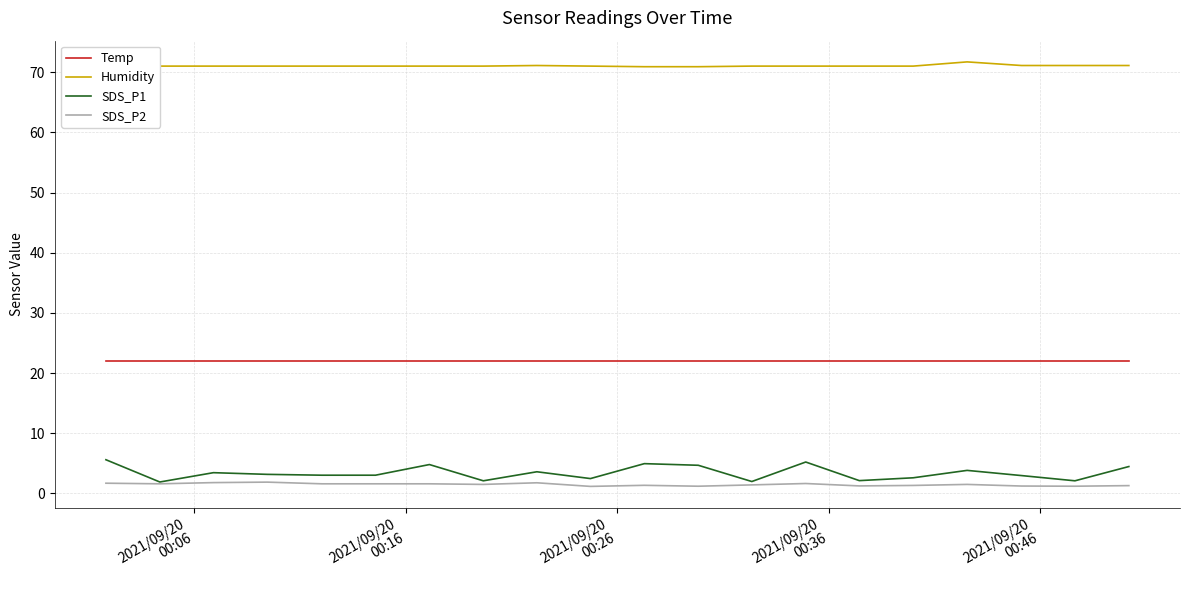

Does the chart display data point markers on the line(s)?

No